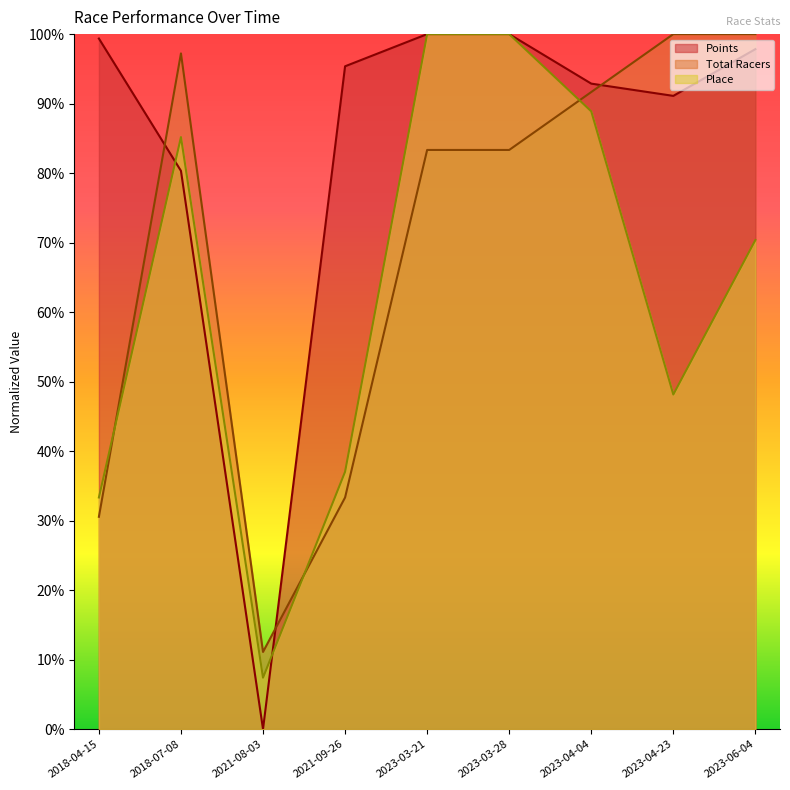

Count the number of data series in this chart.

3